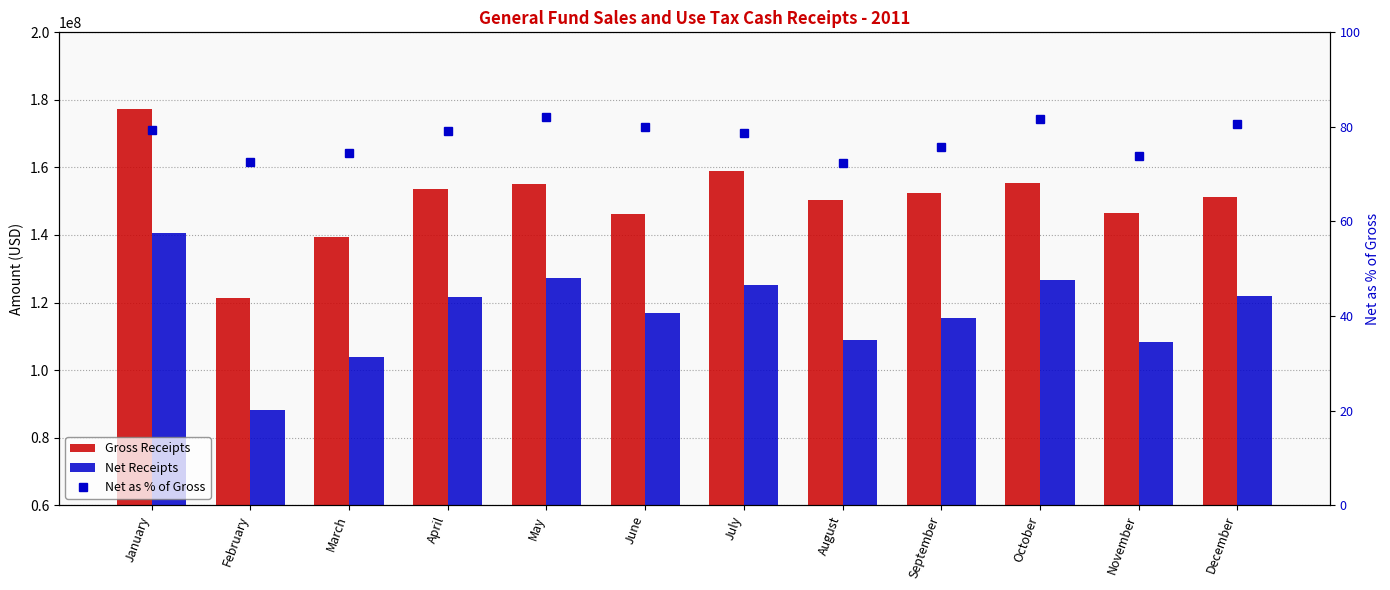

The value of Gross Receipts at November is 50457740.2. True or false?

False